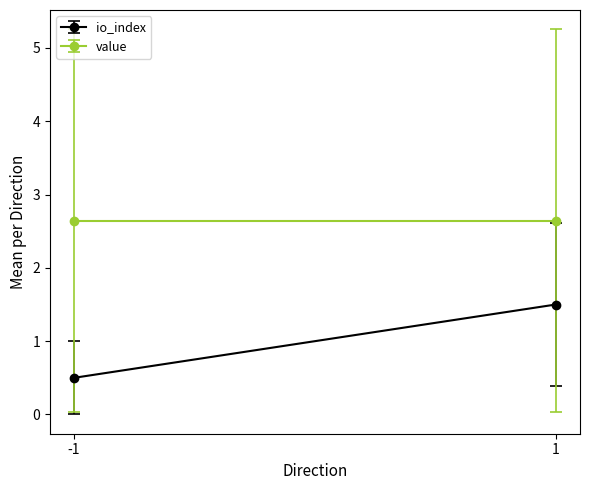

What is the maximum value for value?

5.3